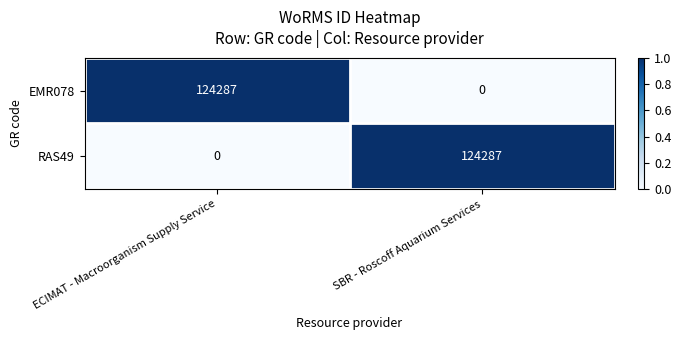

What is the greatest value displayed?

124287